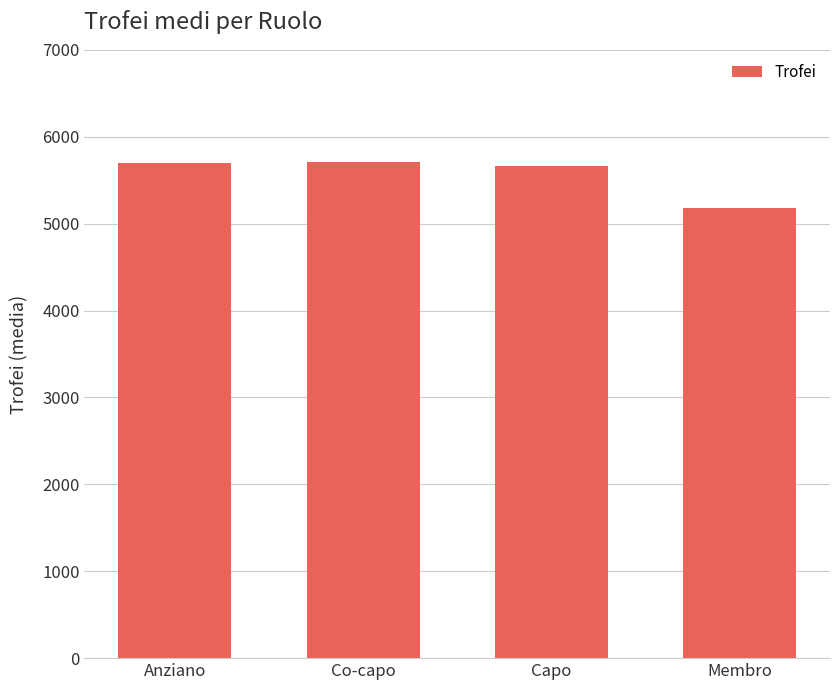

Which has a higher value, Membro or Anziano?

Anziano